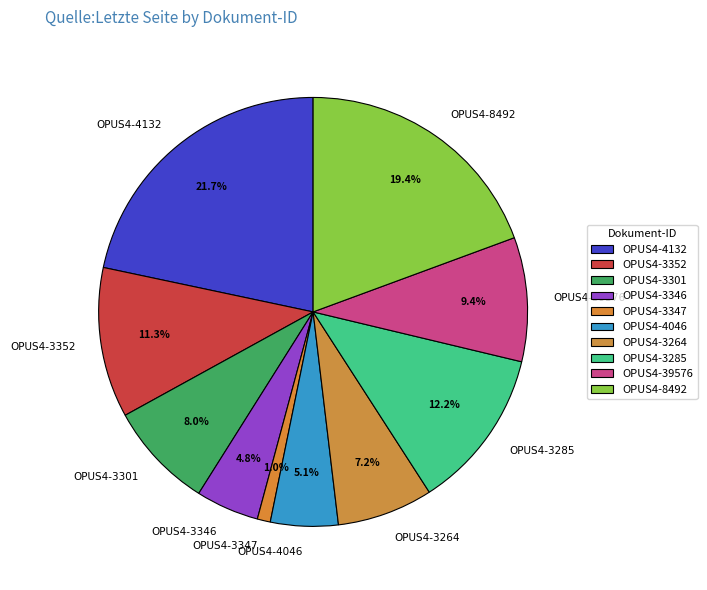

Approximately how many times larger is the value at OPUS4-39576 compared to OPUS4-3285?

0.8